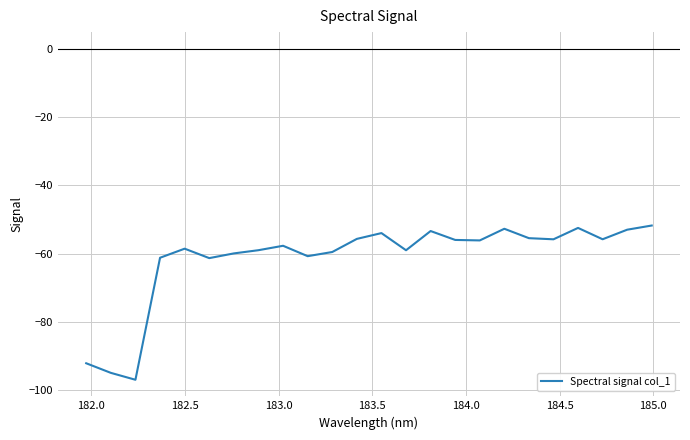

What is the greatest value displayed?

-51.8